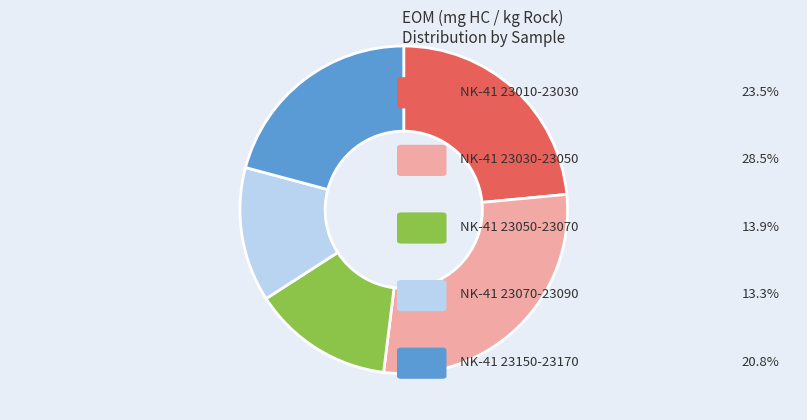

Is there a majority slice in this chart?

No